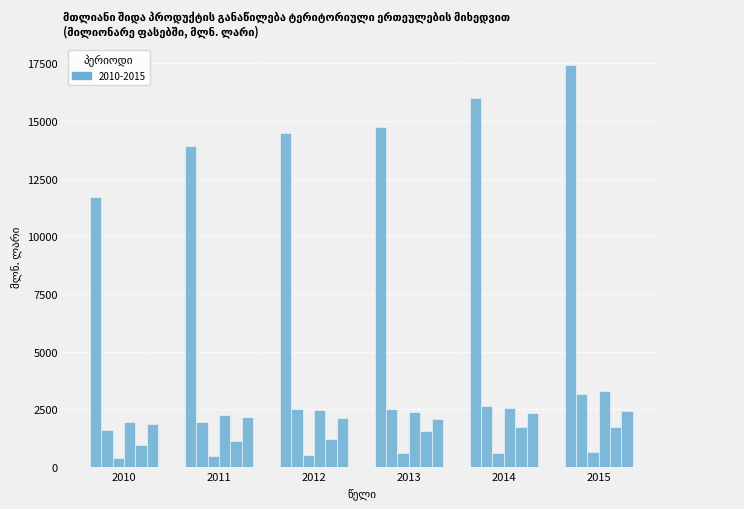

At which category is the sum across all series the highest?

2015